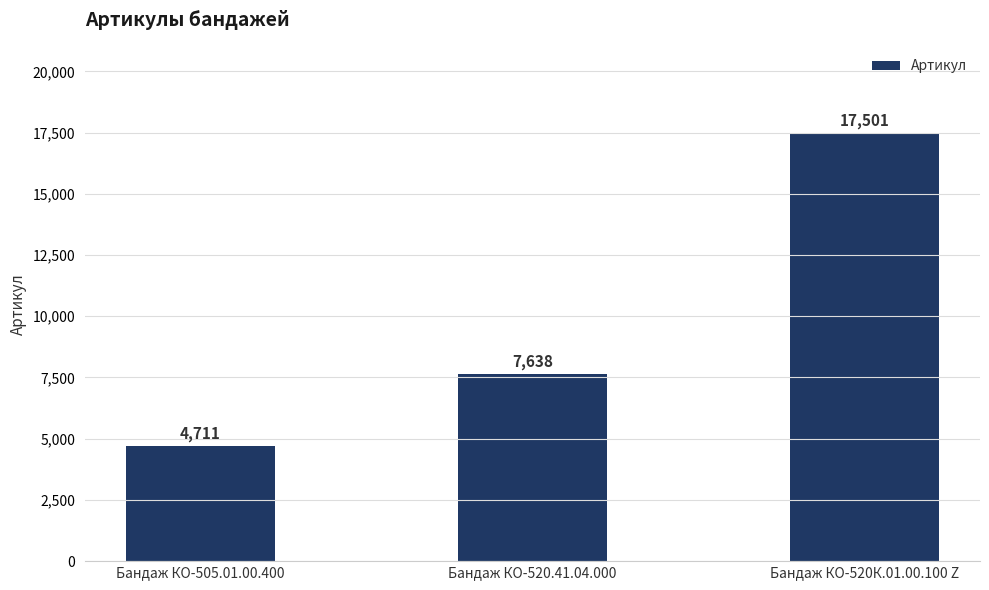

What is the difference between the values at Бандаж КО-520.41.04.000 and Бандаж КО-520К.01.00.100 Z?

9863